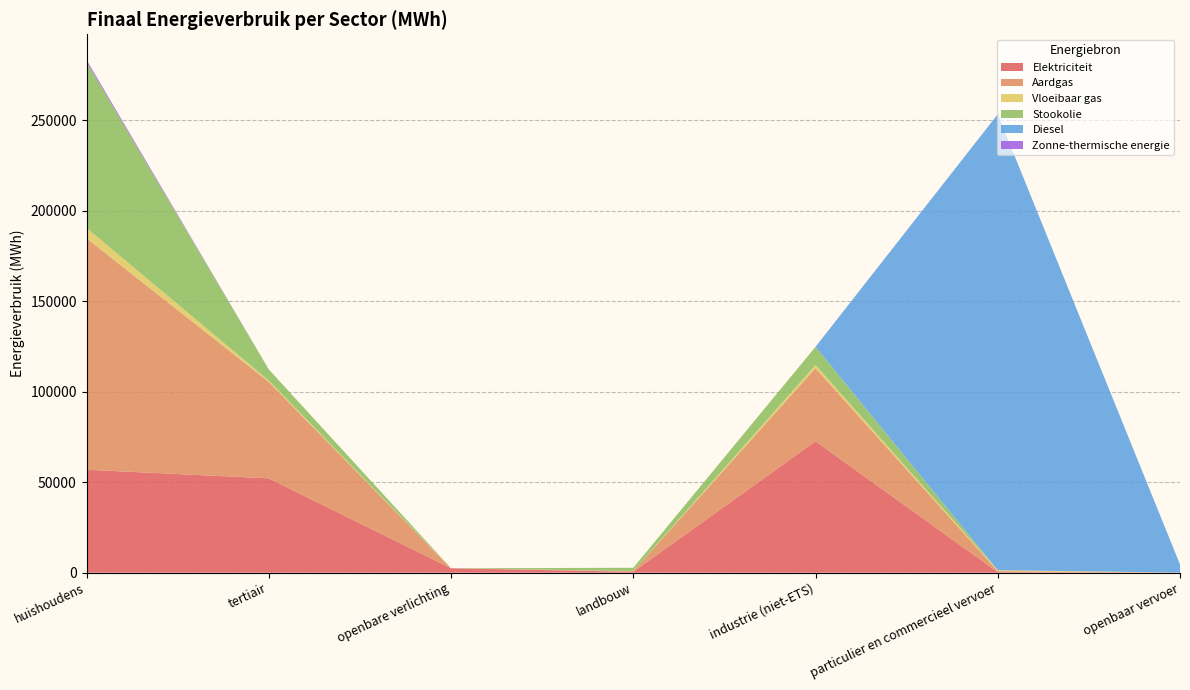

Reading left to right, extract all data points from this chart.

Elektriciteit: huishoudens=56884.4	tertiair=52140.8	openbare verlichting=2458.1	landbouw=505.7	industrie (niet-ETS)=72629.5	particulier en commercieel vervoer=340.5	openbaar vervoer=62.0
Aardgas: huishoudens=127917.6	tertiair=53286.5	openbare verlichting=0.0	landbouw=410.2	industrie (niet-ETS)=40410.9	particulier en commercieel vervoer=537.1	openbaar vervoer=0.0
Vloeibaar gas: huishoudens=5691.8	tertiair=780.1	openbare verlichting=0.0	landbouw=15.8	industrie (niet-ETS)=1704.6	particulier en commercieel vervoer=516.9	openbaar vervoer=0.0
Stookolie: huishoudens=91760.0	tertiair=6126.0	openbare verlichting=0.0	landbouw=1787.1	industrie (niet-ETS)=10053.2	particulier en commercieel vervoer=0.0	openbaar vervoer=0.0
Diesel: huishoudens=0.0	tertiair=0.0	openbare verlichting=0.0	landbouw=0.0	industrie (niet-ETS)=0.0	particulier en commercieel vervoer=251913.5	openbaar vervoer=4491.5
Zonne-thermische energie: huishoudens=1065.4	tertiair=0.0	openbare verlichting=0.0	landbouw=0.0	industrie (niet-ETS)=0.0	particulier en commercieel vervoer=0.0	openbaar vervoer=0.0